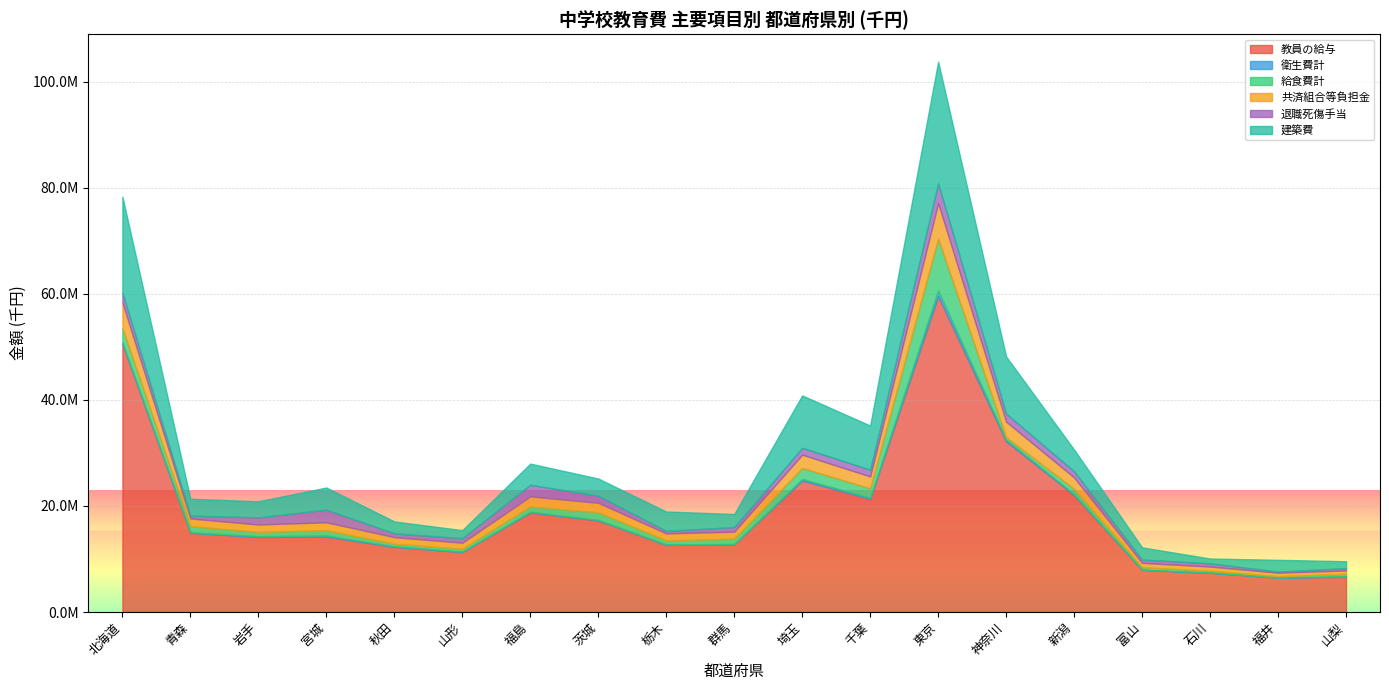

Rank the categories by 退職死傷手当 value from lowest to highest.

福井, 山梨, 栃木, 青森, 石川, 富山, 秋田, 山形, 群馬, 新潟, 千葉, 埼玉, 茨城, 岩手, 神奈川, 北海道, 福島, 宮城, 東京